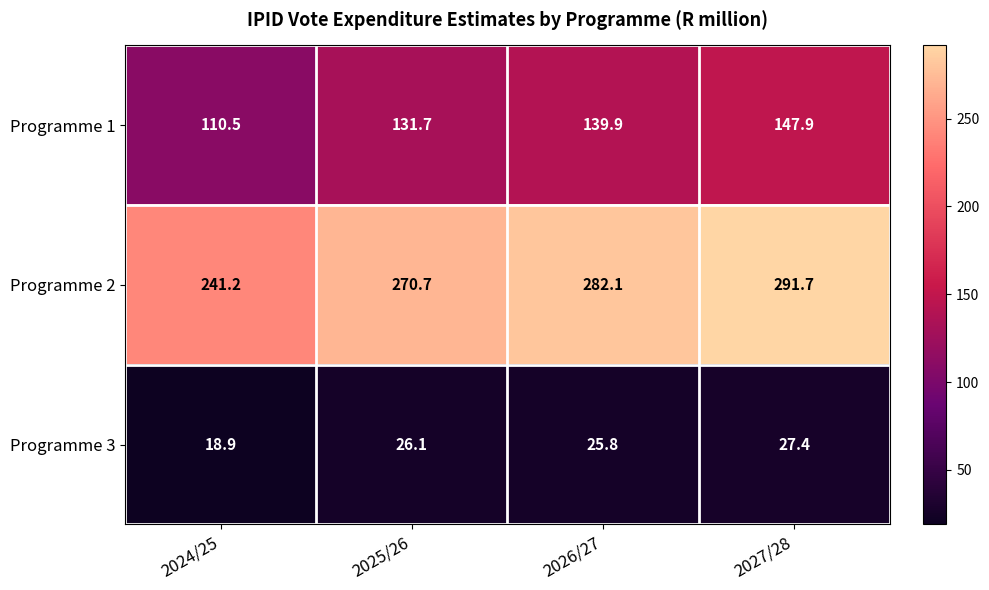

List the series in order of their peak value, highest first.

Programme 2, Programme 1, Programme 3